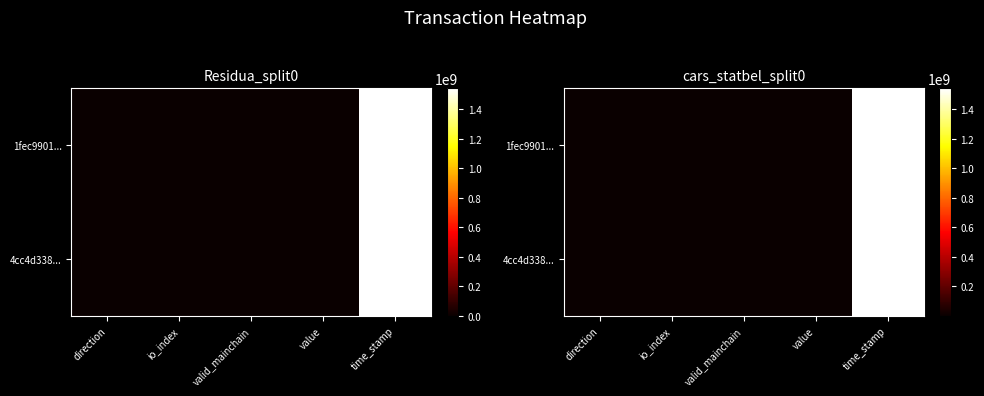

At value, list the series in order from largest to smallest.

1fec9901..., 4cc4d338...